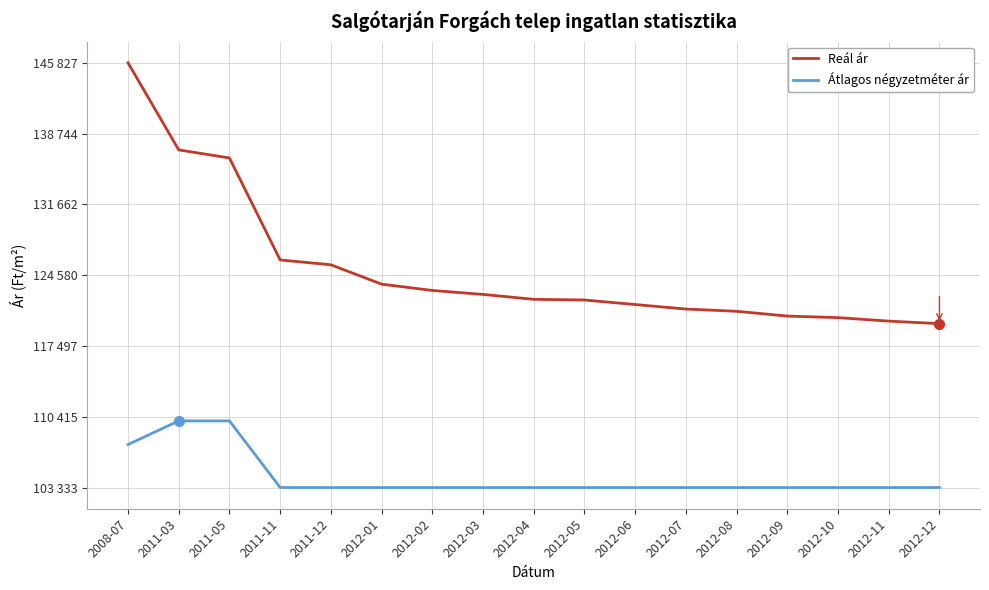

Rank the series by their average value, from lowest to highest.

Átlagos négyzetméter ár, Reál ár